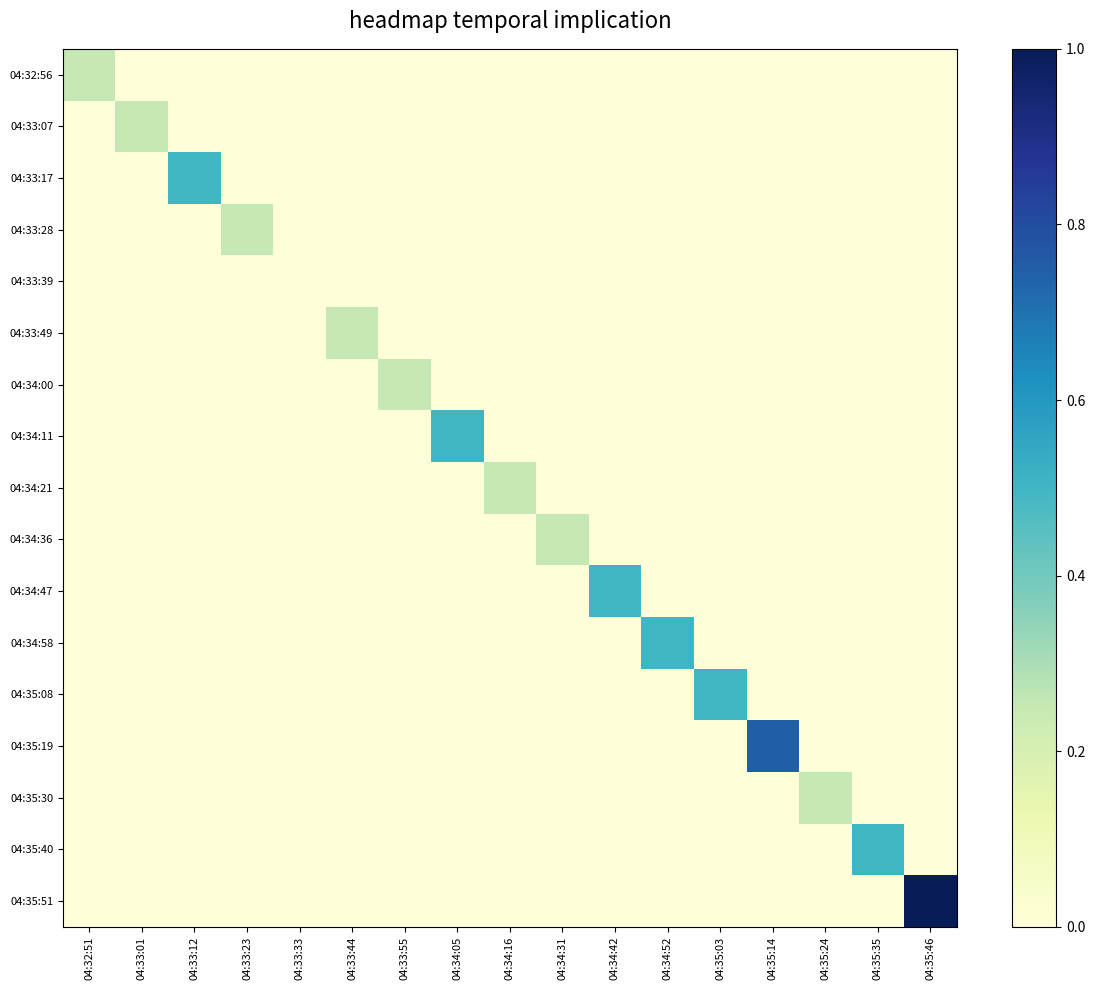

At 04:33:55, list the series in order from smallest to largest.

04:32:56, 04:33:07, 04:33:17, 04:33:28, 04:33:39, 04:33:49, 04:34:11, 04:34:21, 04:34:36, 04:34:47, 04:34:58, 04:35:08, 04:35:19, 04:35:30, 04:35:40, 04:35:51, 04:34:00